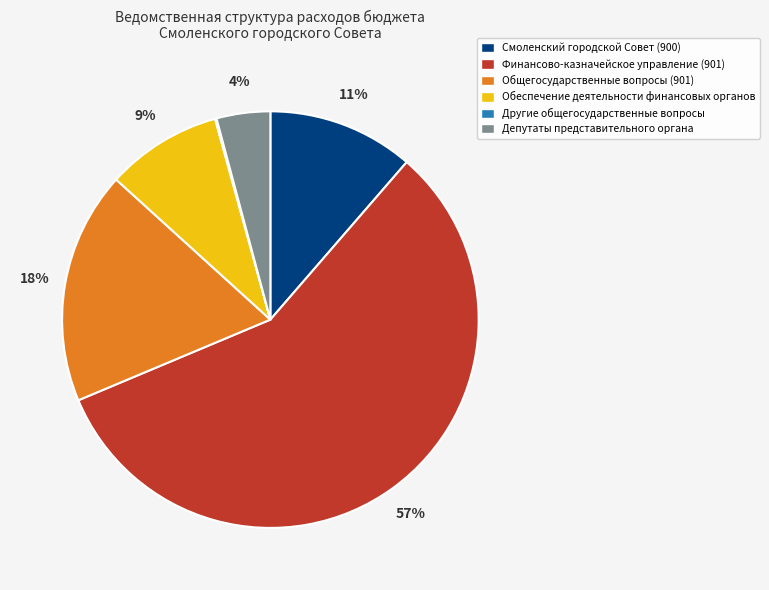

To the nearest percent, what is the combined percentage of Депутаты представительного органа and Обеспечение деятельности финансовых органов?

13%